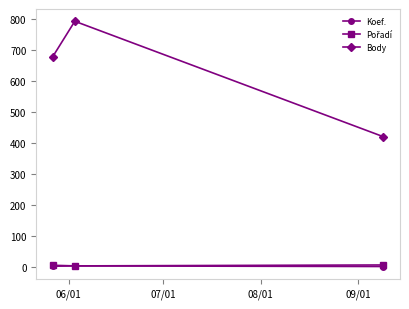

At how many categories does at least one series exceed 648?

2